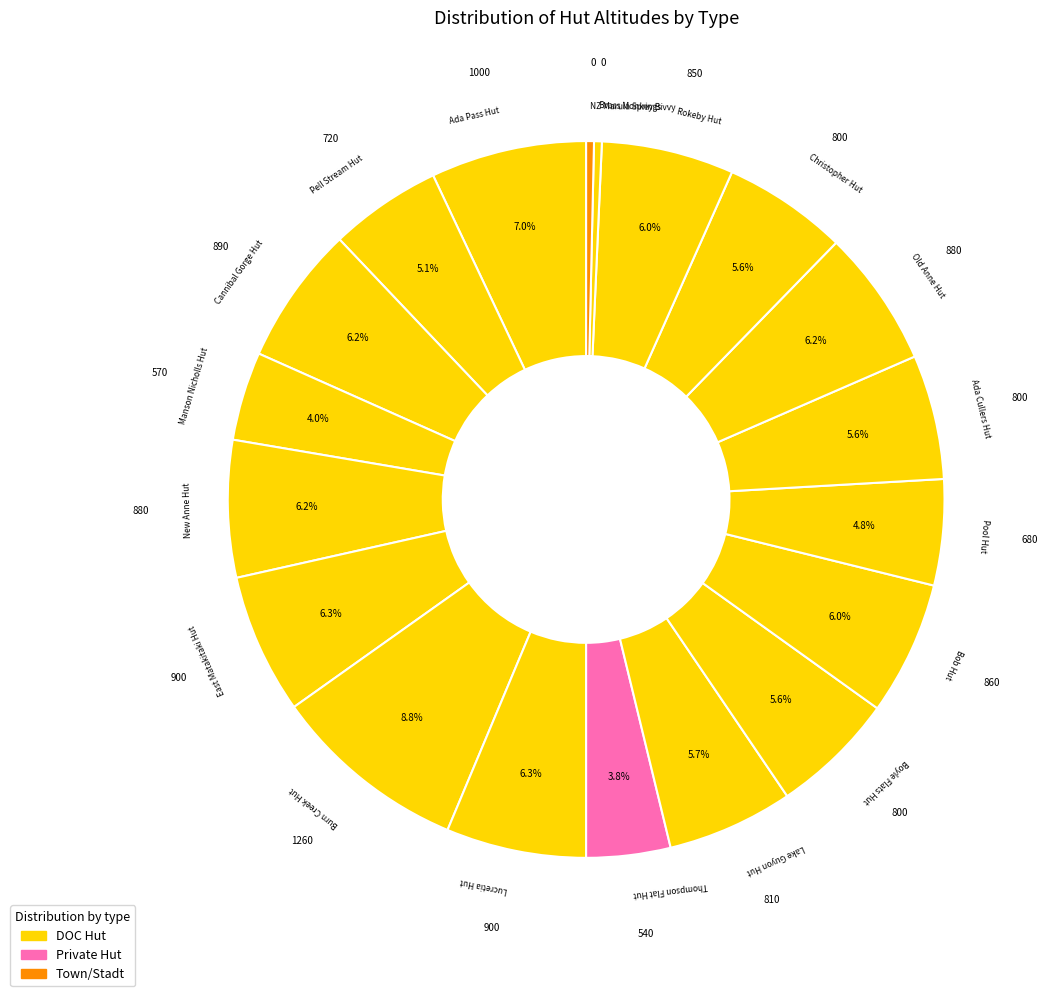

To the nearest percent, what is the average slice percentage?

5%